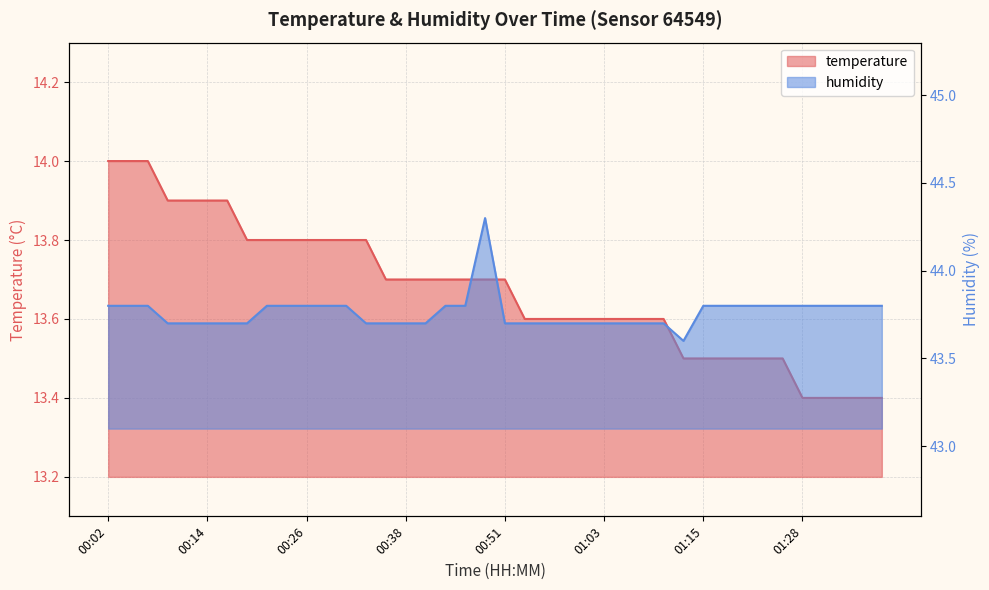

Reading left to right, extract all data points from this chart.

temperature: 00:02=14.0	00:04=14.0	00:06=14.0	00:09=13.9	00:11=13.9	00:14=13.9	00:16=13.9	00:19=13.8	00:21=13.8	00:24=13.8	00:26=13.8	00:29=13.8	00:31=13.8	00:34=13.8	00:36=13.7	00:38=13.7	00:41=13.7	00:43=13.7	00:46=13.7	00:48=13.7	00:51=13.7	00:53=13.6	00:56=13.6	00:58=13.6	01:01=13.6	01:03=13.6	01:05=13.6	01:08=13.6	01:10=13.6	01:13=13.5	01:15=13.5	01:18=13.5	01:20=13.5	01:23=13.5	01:25=13.5	01:28=13.4	01:30=13.4	01:33=13.4	01:35=13.4	01:38=13.4
humidity: 00:02=43.8	00:04=43.8	00:06=43.8	00:09=43.7	00:11=43.7	00:14=43.7	00:16=43.7	00:19=43.7	00:21=43.8	00:24=43.8	00:26=43.8	00:29=43.8	00:31=43.8	00:34=43.7	00:36=43.7	00:38=43.7	00:41=43.7	00:43=43.8	00:46=43.8	00:48=44.3	00:51=43.7	00:53=43.7	00:56=43.7	00:58=43.7	01:01=43.7	01:03=43.7	01:05=43.7	01:08=43.7	01:10=43.7	01:13=43.6	01:15=43.8	01:18=43.8	01:20=43.8	01:23=43.8	01:25=43.8	01:28=43.8	01:30=43.8	01:33=43.8	01:35=43.8	01:38=43.8